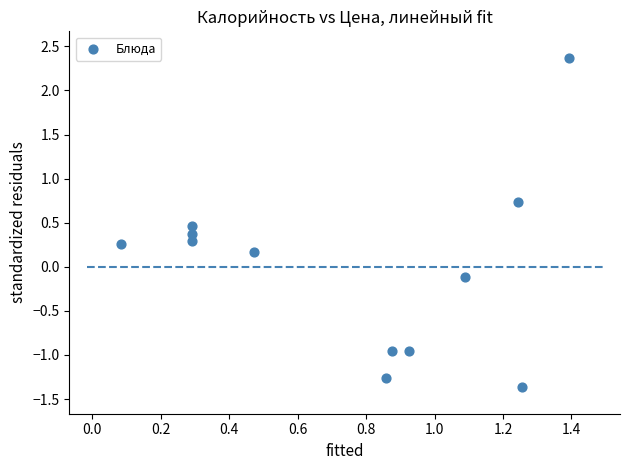

What is the range of X values (max minus min)?

1.3